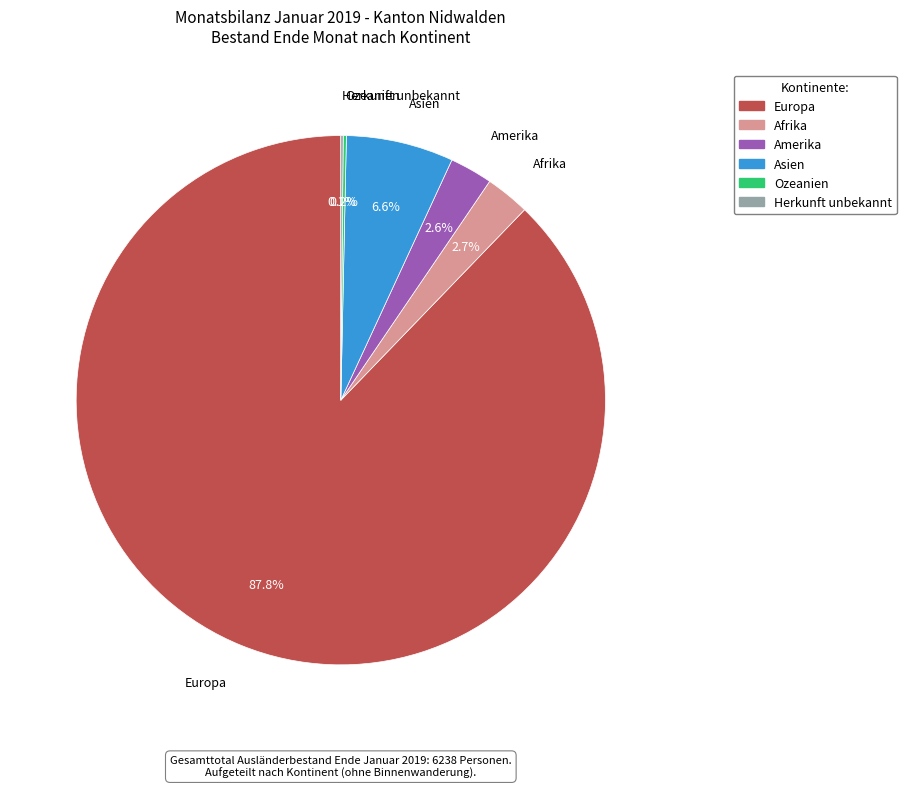

Between Asien and Amerika, which is larger?

Asien